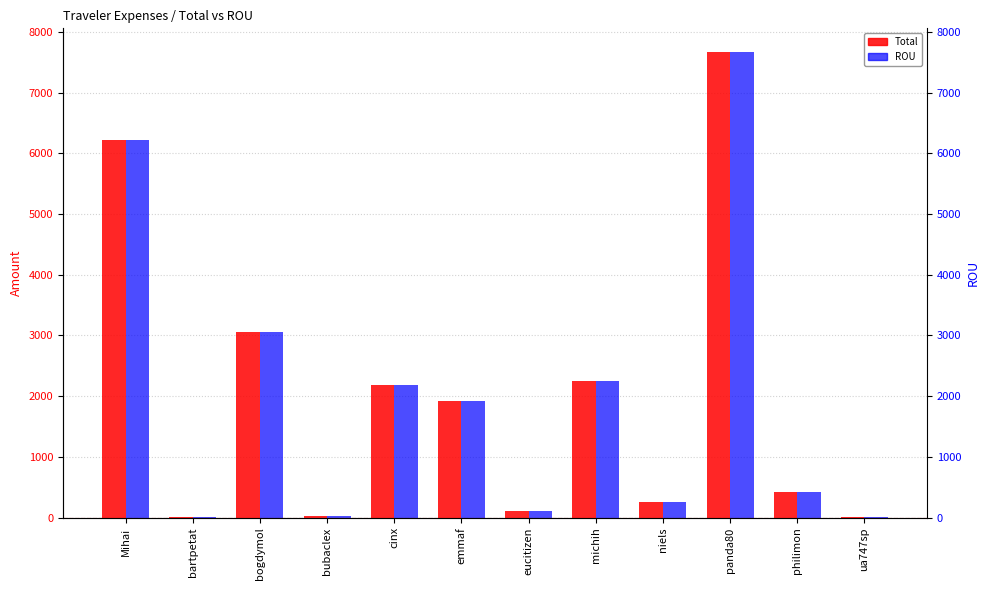

How many bars are there in total?

24